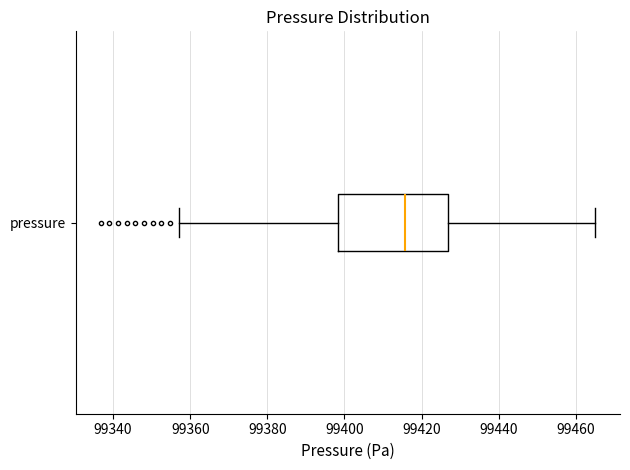

Where is the right edge of the box for pressure on the x-axis? The values are not printed on the chart, so give them approximately, as read against the axis.

99426